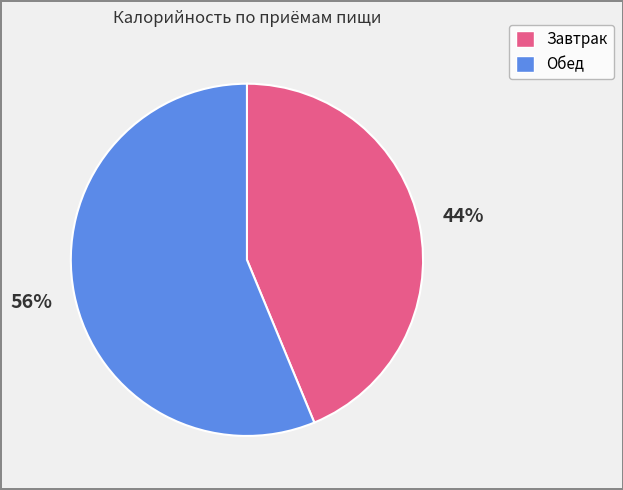

Between Обед and Завтрак, which is larger?

Обед